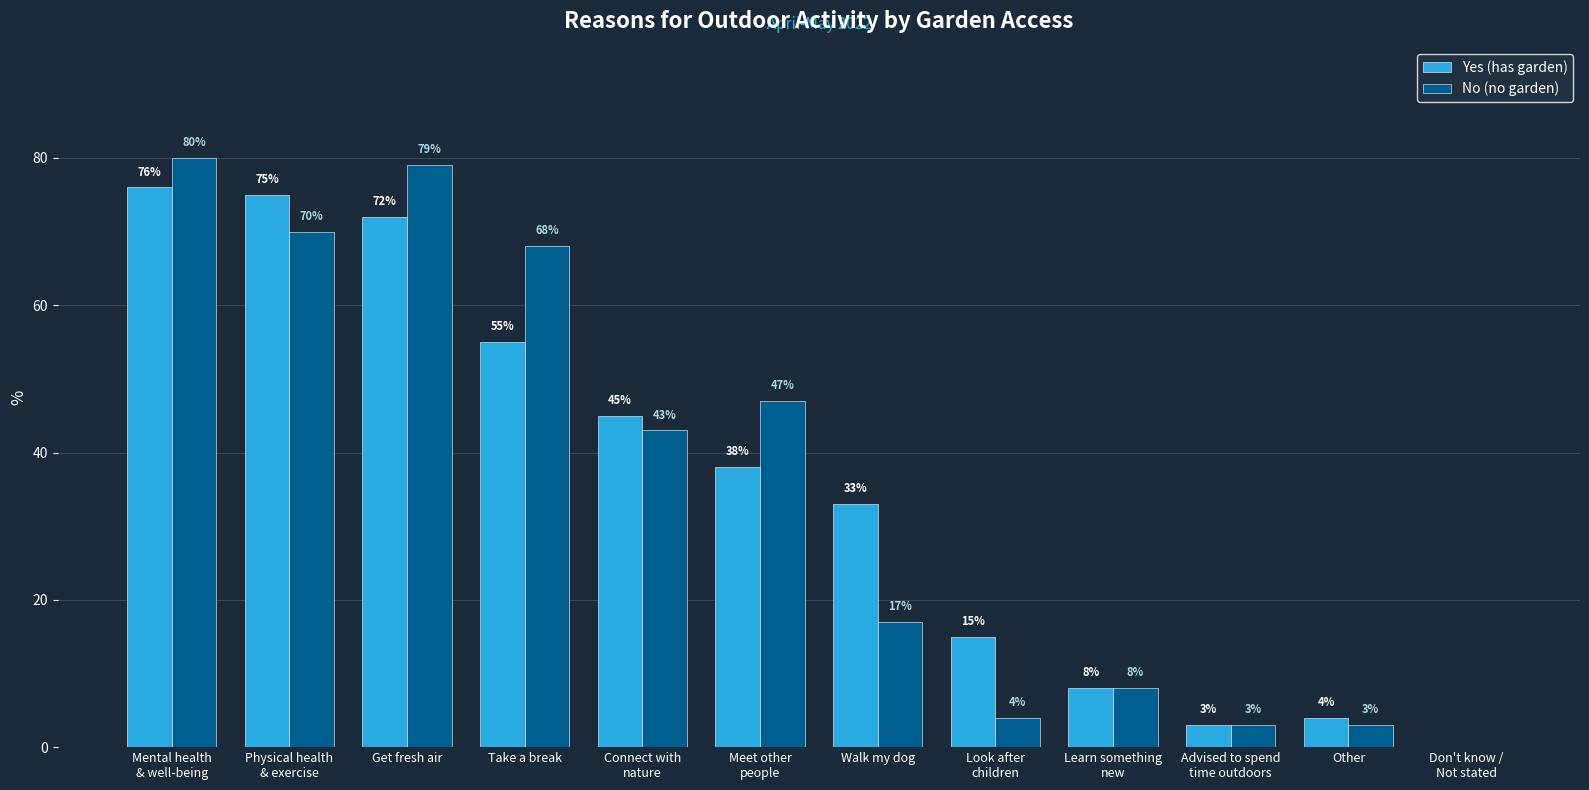

The Yes (has garden) series shows 4 at Other. True or false?

True